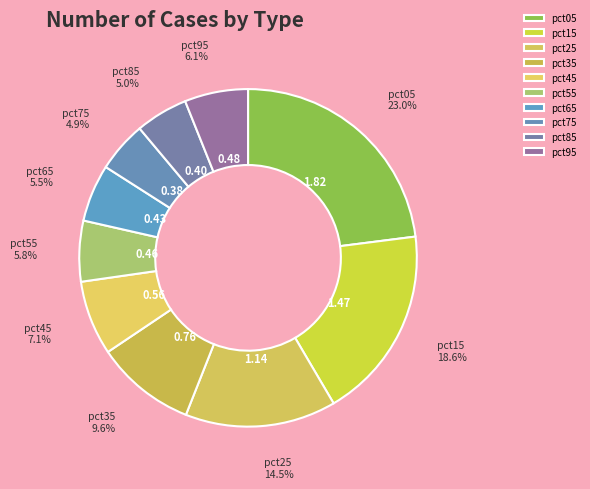

Which has a higher value, pct55 or pct05?

pct05